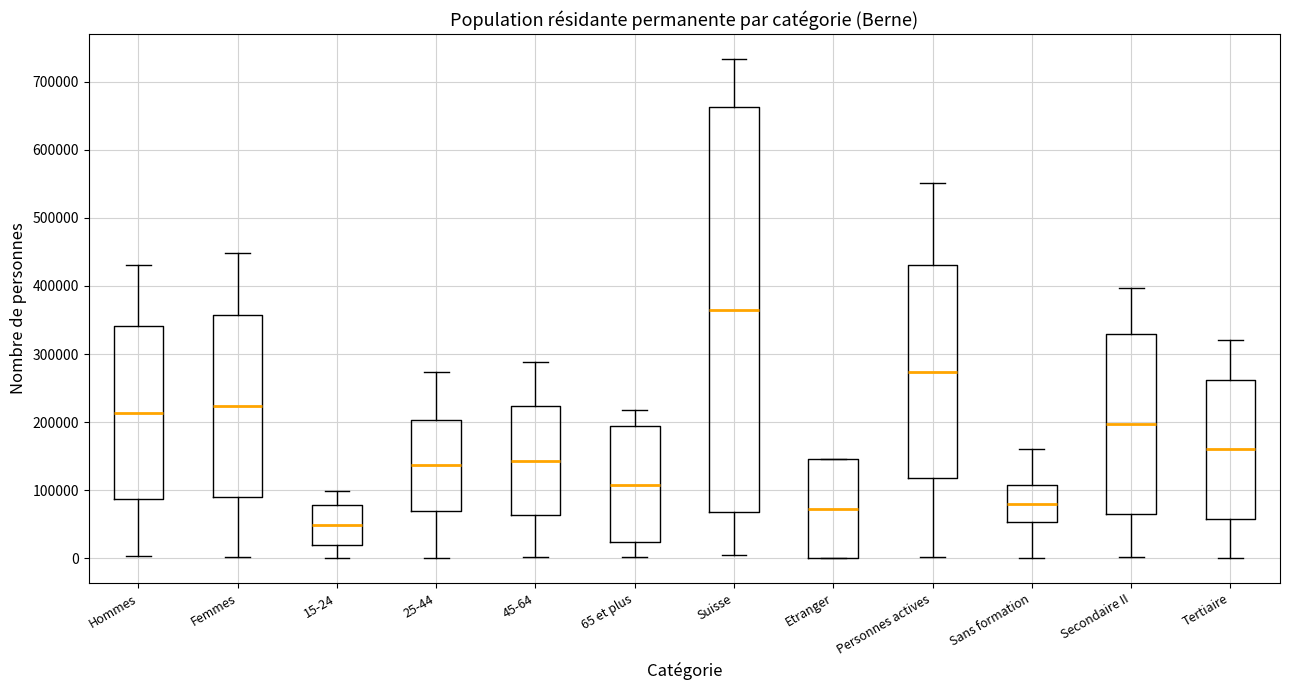

Reading left to right, transcribe this box plot: for each box, give where its median line is, the range the box spans, and where its two whiskers end, as read against the y-axis. The values are not printed on the chart, so give them approximately, as read against the axis.

Hommes: median 210000, box 90000 to 340000, whiskers 0 to 430000
Femmes: median 220000, box 90000 to 360000, whiskers 0 to 450000
15-24: median 50000, box 20000 to 80000, whiskers 0 to 100000
25-44: median 140000, box 70000 to 200000, whiskers 0 to 270000
45-64: median 140000, box 60000 to 220000, whiskers 0 to 290000
65 et plus: median 110000, box 20000 to 190000, whiskers 0 to 220000
Suisse: median 360000, box 70000 to 660000, whiskers 0 to 730000
Etranger: median 70000, box 0 to 150000, whiskers 0 to 150000
Personnes actives: median 270000, box 120000 to 430000, whiskers 0 to 550000
Sans formation: median 80000, box 50000 to 110000, whiskers 0 to 160000
Secondaire II: median 200000, box 70000 to 330000, whiskers 0 to 400000
Tertiaire: median 160000, box 60000 to 260000, whiskers 0 to 320000